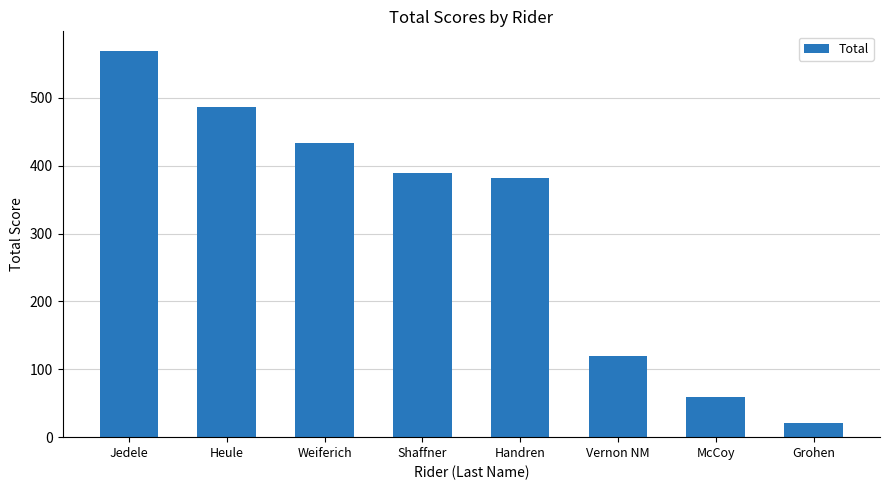

Are the bars horizontal?

No